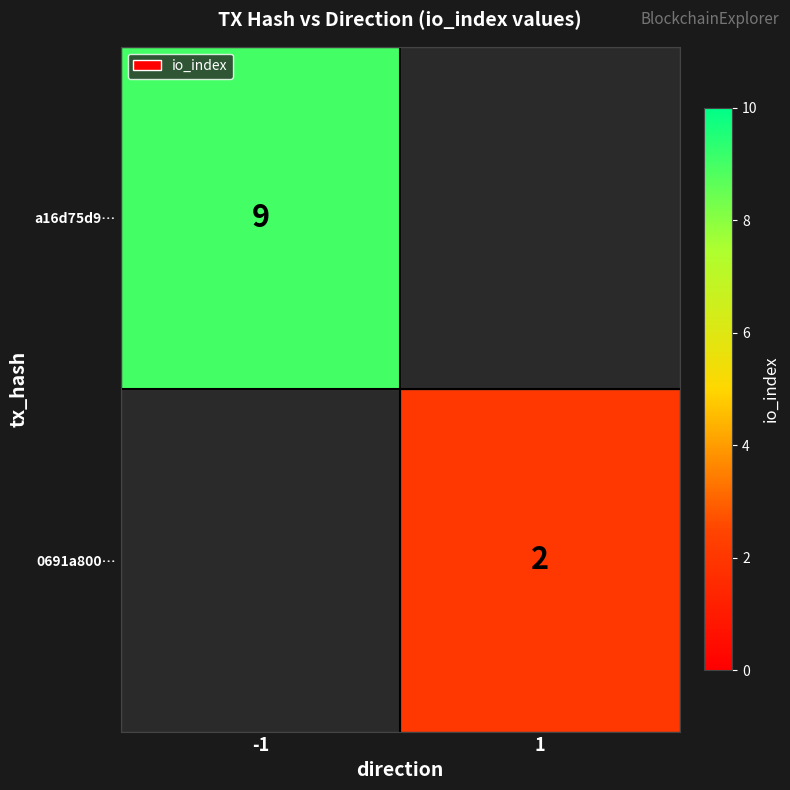

True or false: 0691a800… has a value of 3.2 at 1.

False